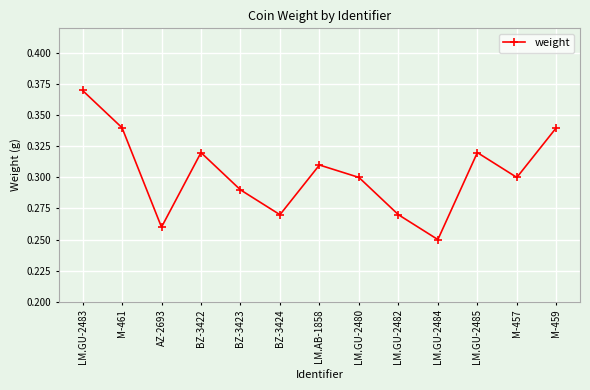

How many categories are shown in the chart?

13